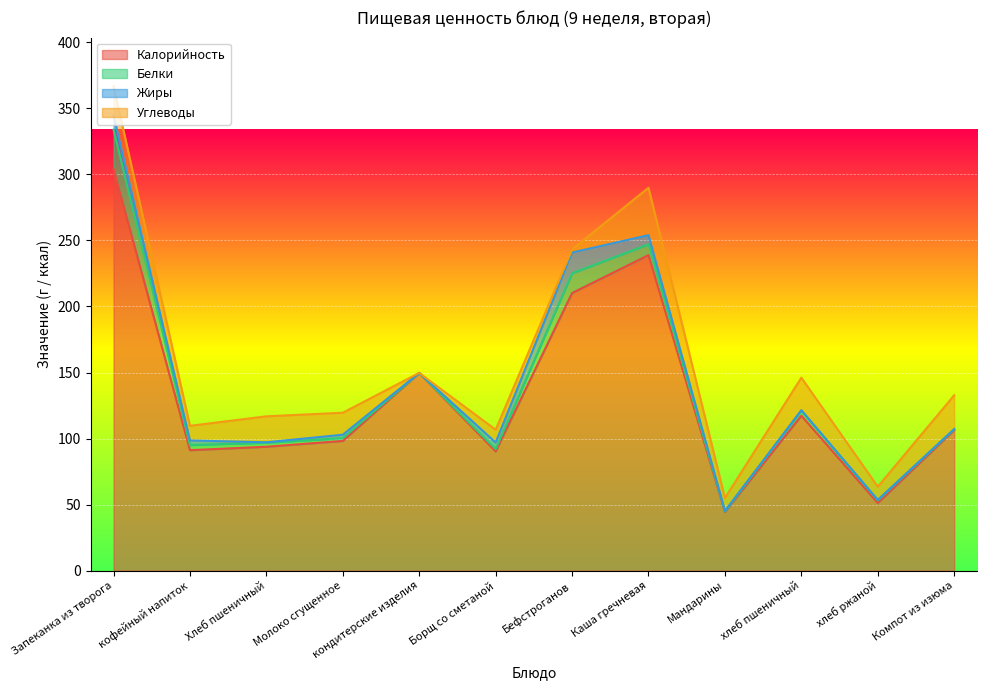

The Белки series shows 29.7 at Запеканка из творога. True or false?

True